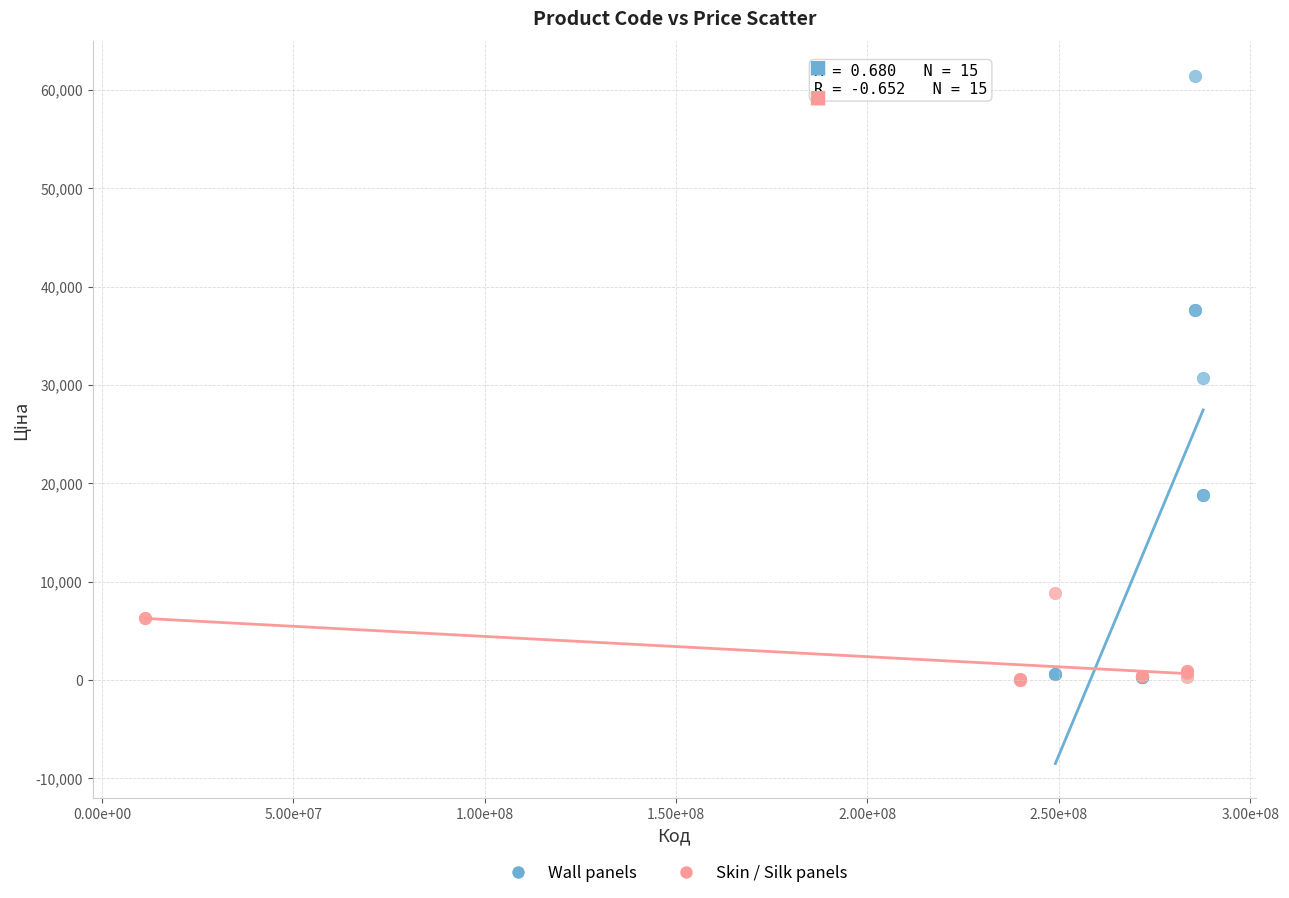

Which series has the widest spread of Y values?

Wall panels